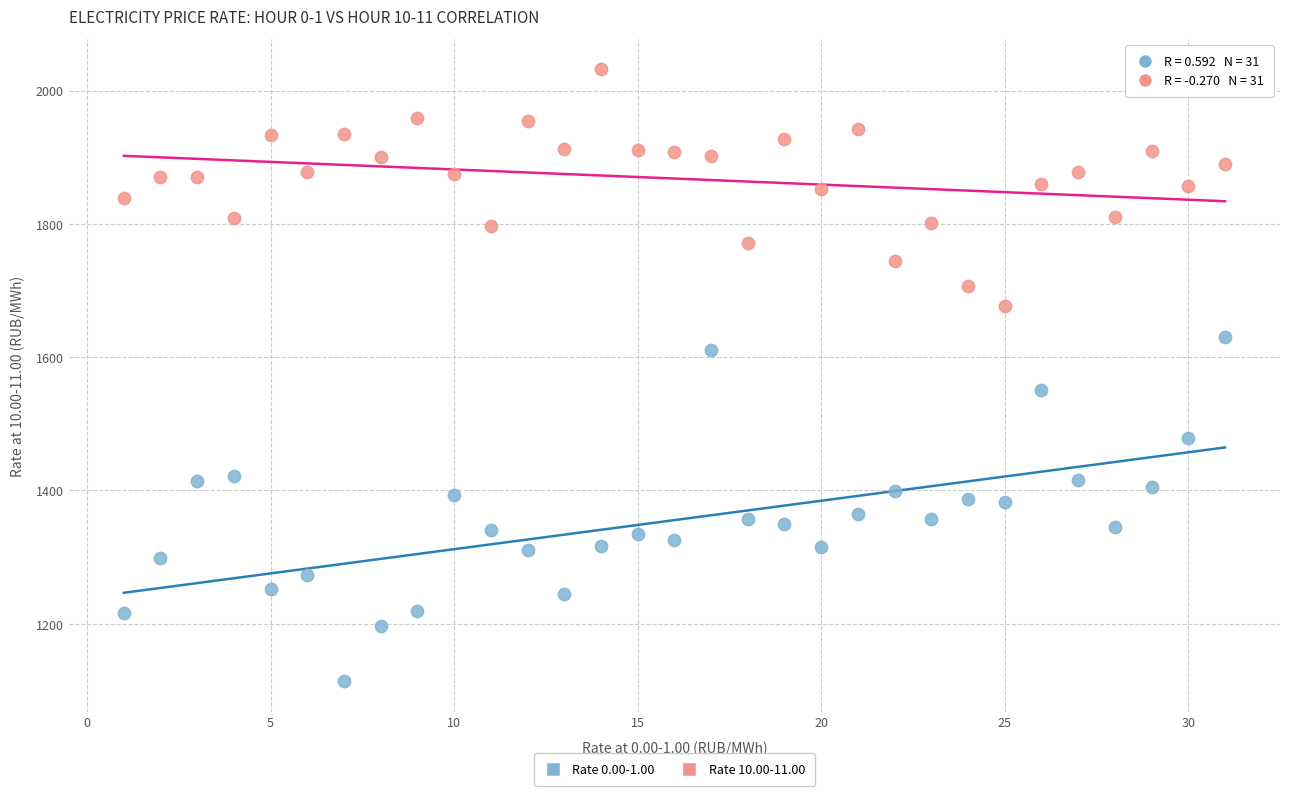

Which series has the widest spread of Y values?

Rate 0.00-1.00